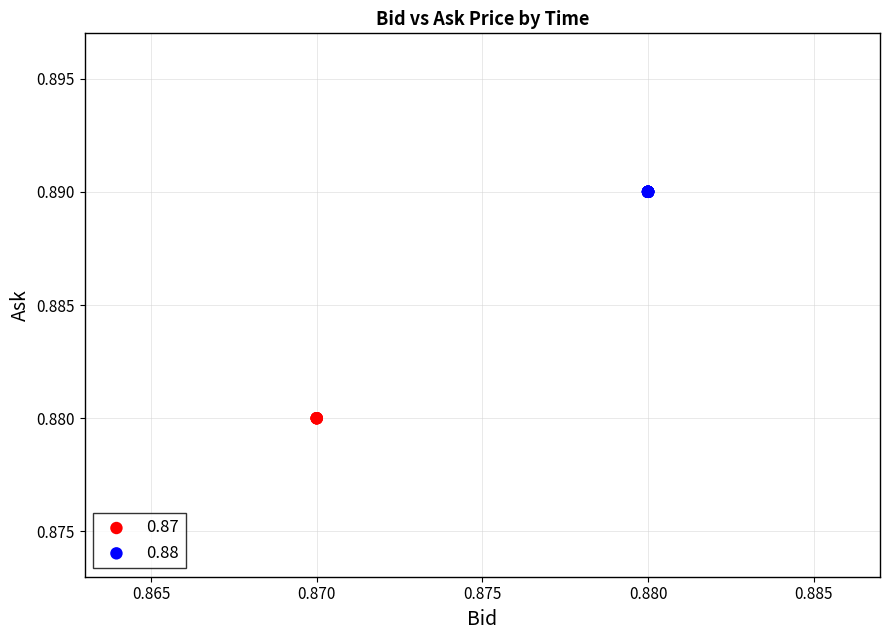

Which series reaches the maximum Y coordinate?

0.88